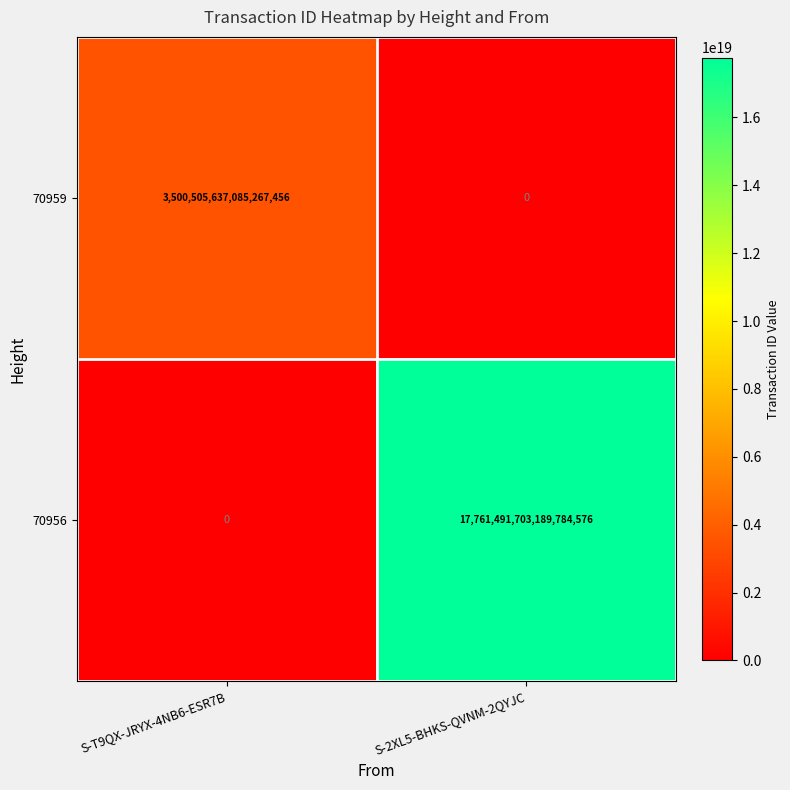

Is it true that 70959 equals 1288766215087410688 at S-T9QX-JRYX-4NB6-ESR7B?

False